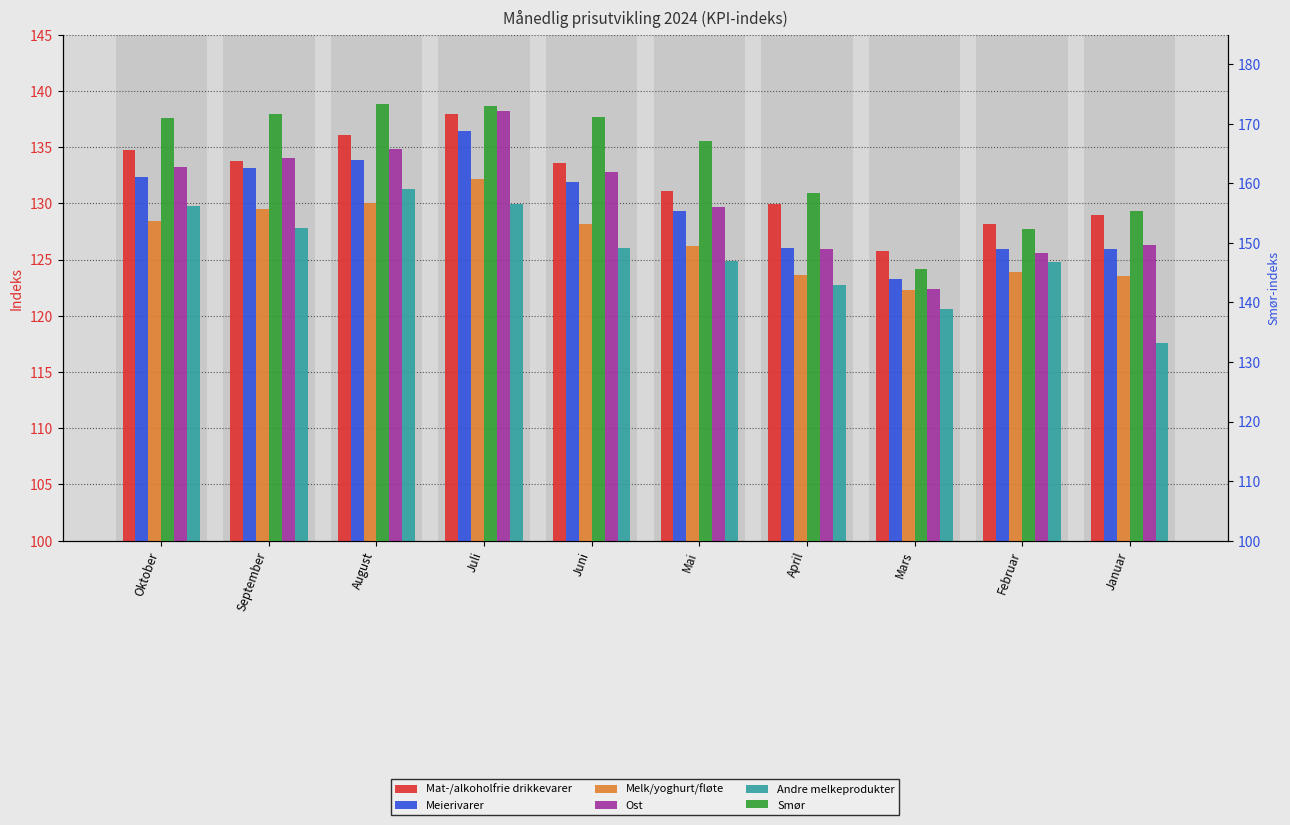

Reading left to right, transcribe all the data shown in this chart.

Mat-/alkoholfrie drikkevarer: 134.7	133.8	136.1	137.9	133.6	131.1	129.9	125.8	128.2	129.0
Meierivarer: 132.3	133.1	133.9	136.4	131.9	129.3	126.0	123.3	125.9	125.9
Melk/yoghurt/fløte: 128.4	129.5	130.0	132.2	128.2	126.2	123.6	122.3	123.9	123.5
Ost: 133.2	134.0	134.8	138.2	132.8	129.7	125.9	122.4	125.6	126.3
Andre melkeprodukter: 129.8	127.8	131.3	129.9	126.0	124.9	122.7	120.6	124.8	117.6
Smør: 171.0	171.6	173.3	173.1	171.2	167.1	158.4	145.6	152.3	155.3